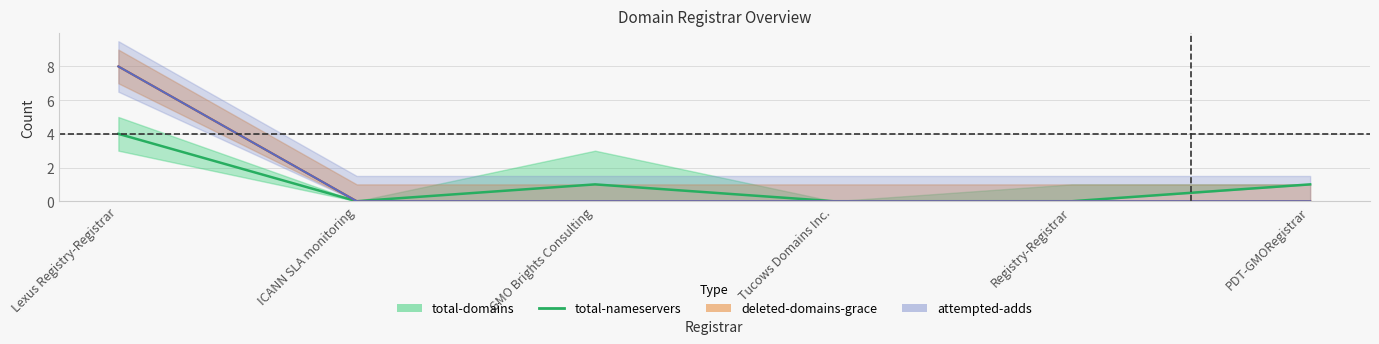

What is the value of the 6th point from the left?

1